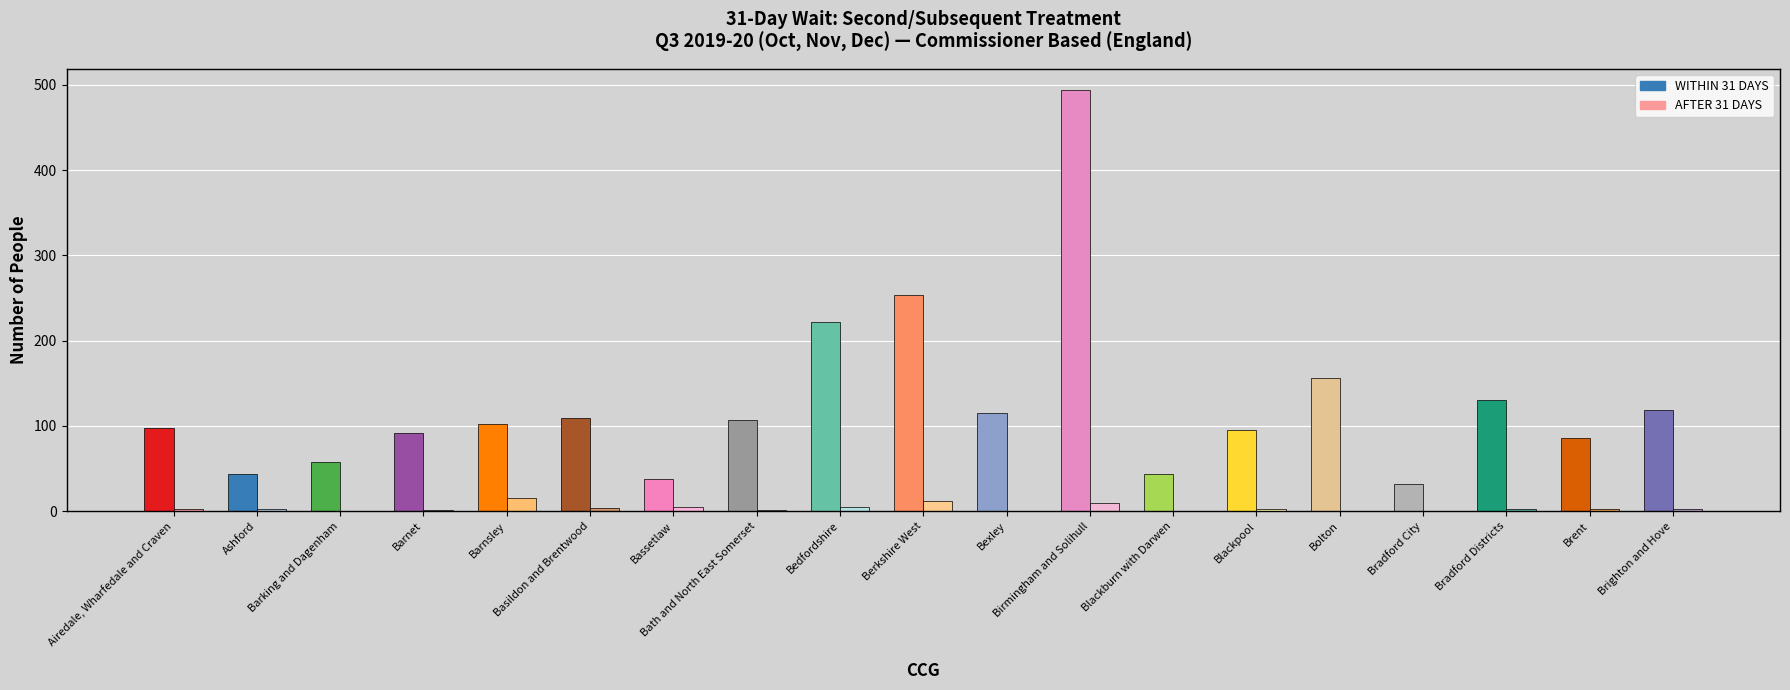

At which label does WITHIN 31 DAYS reach its minimum?

NHS Bradford City CCG